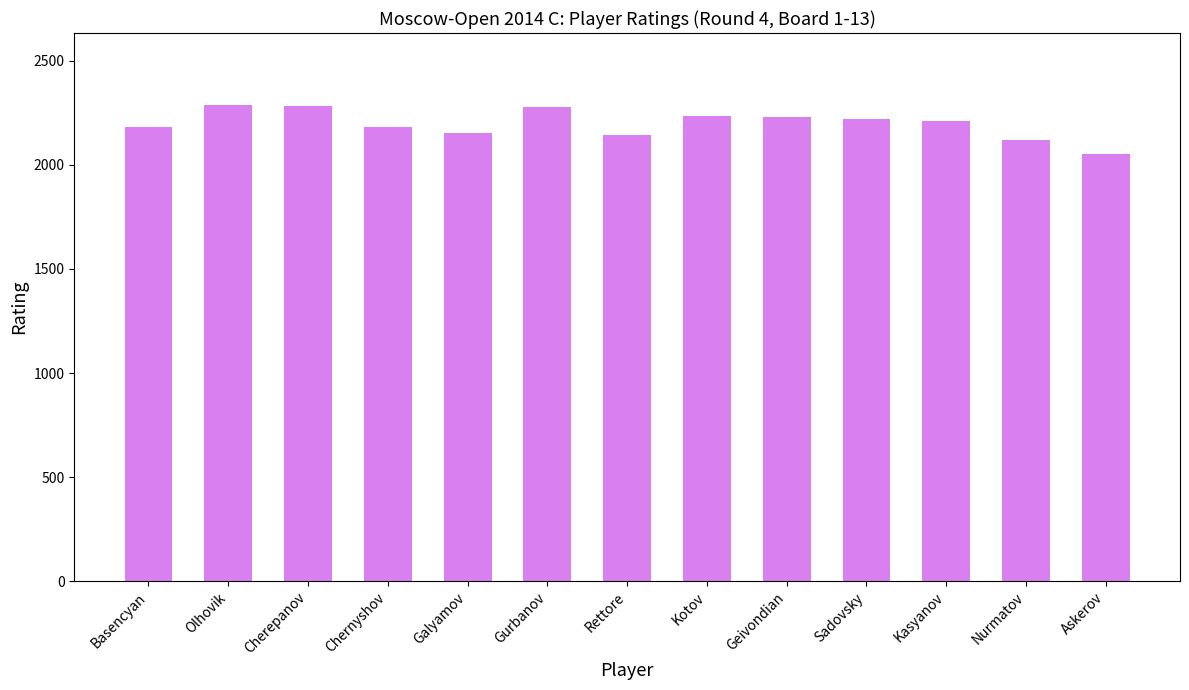

Approximately how many times larger is the value at Olhovik compared to Cherepanov?

1.0